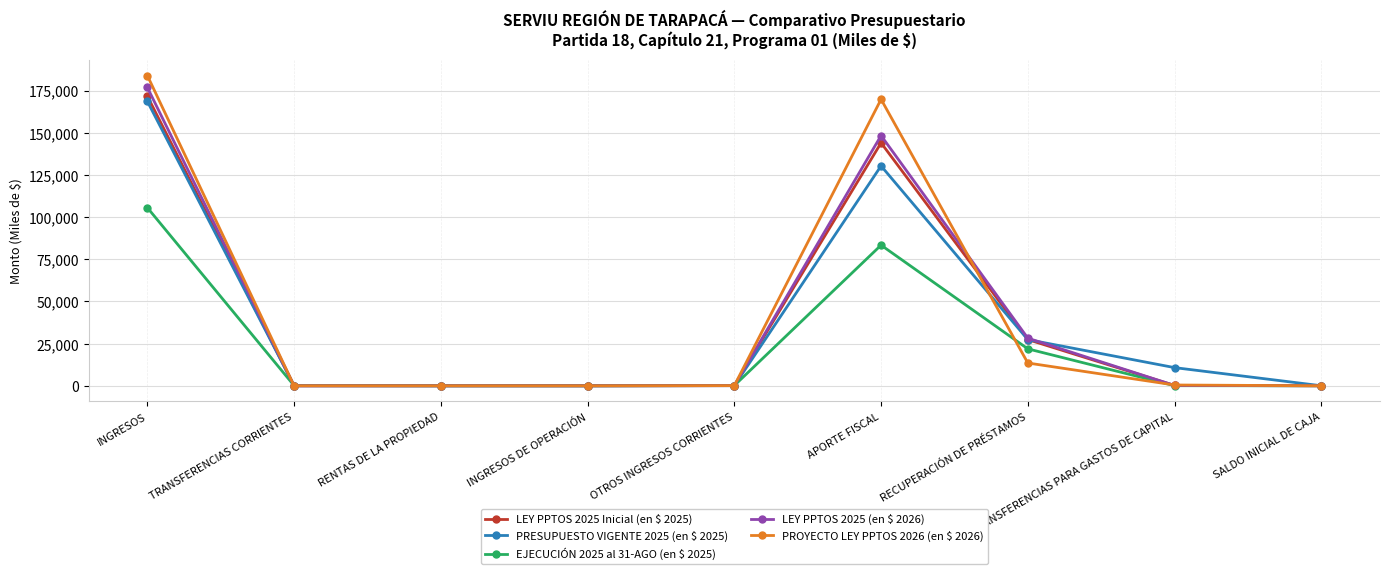

How many distinct data groups are displayed?

5